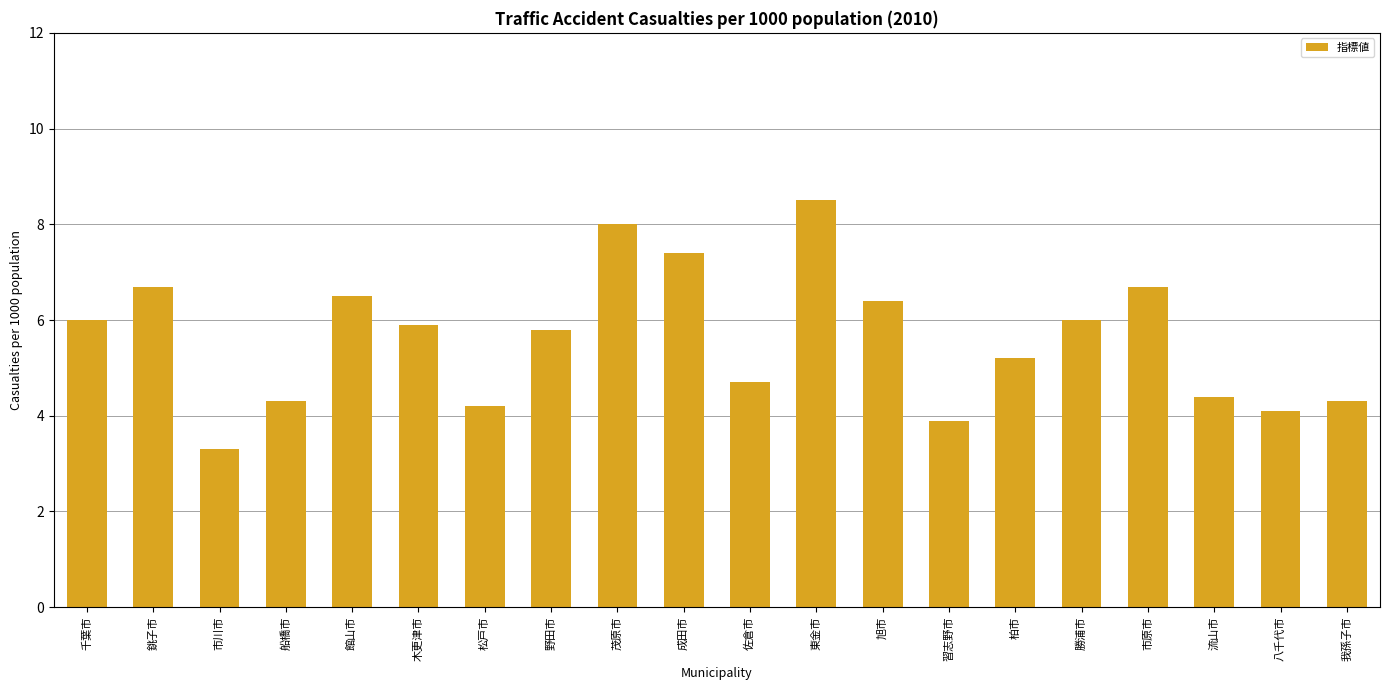

How many bars are there in total?

20